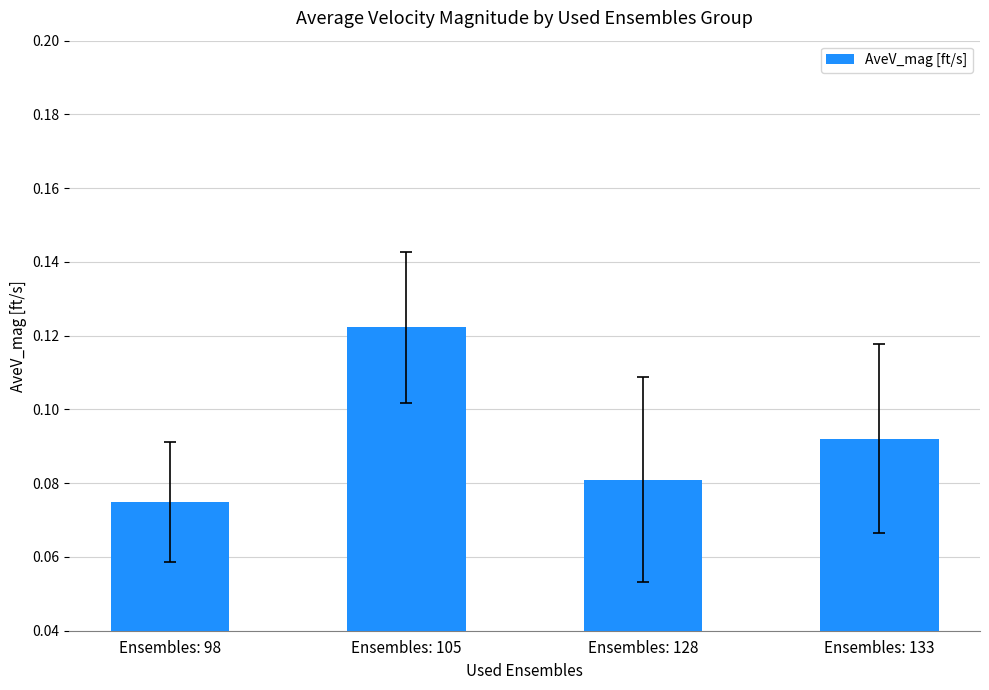

At which category does the chart reach its minimum across all series?

Ensembles: 98